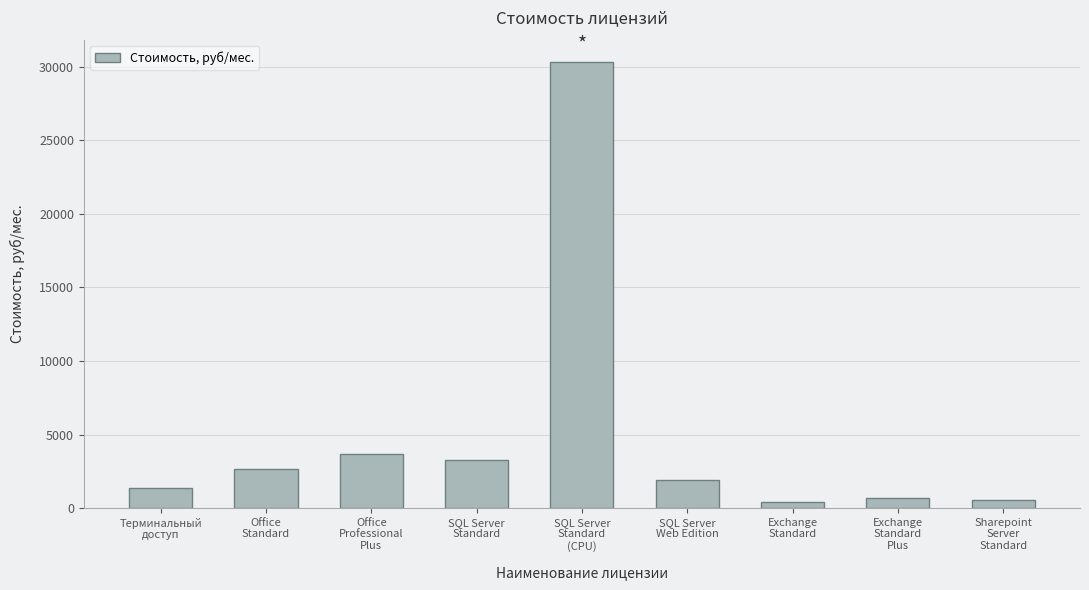

Does the chart contain stacked bars?

No